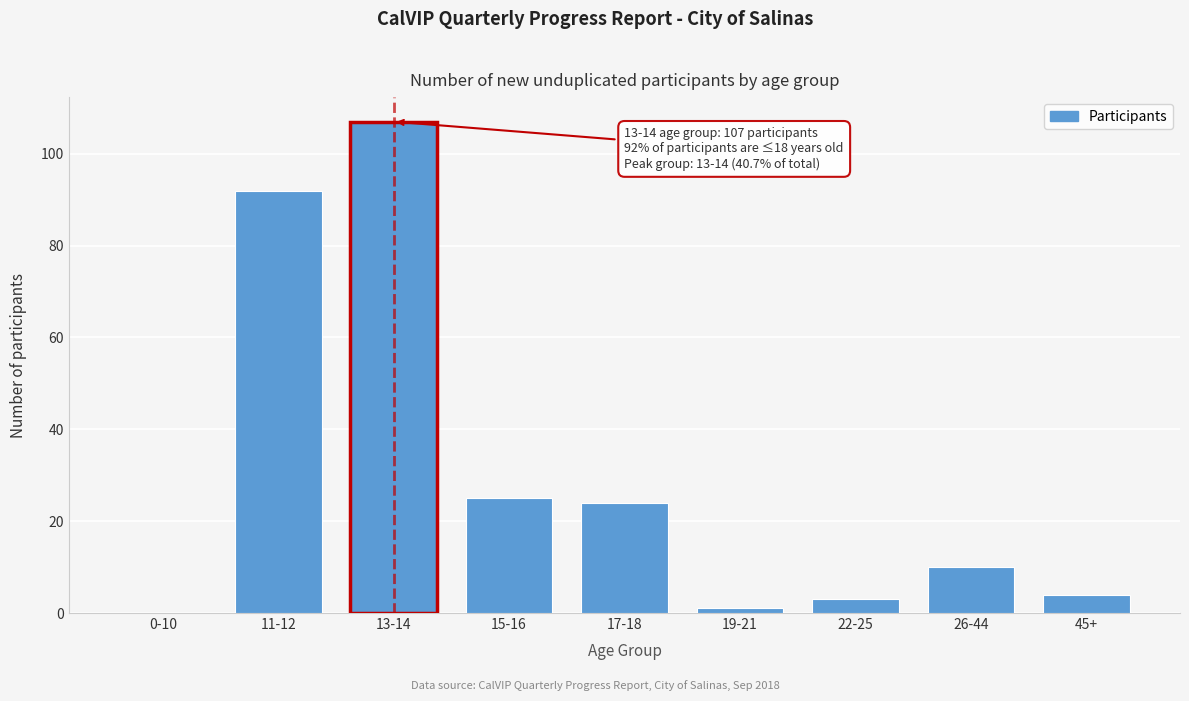

Reading right to left, what are all the values shown in this chart?

45+=4	26-44=10	22-25=3	19-21=1	17-18=24	15-16=25	13-14=107	11-12=92	0-10=0